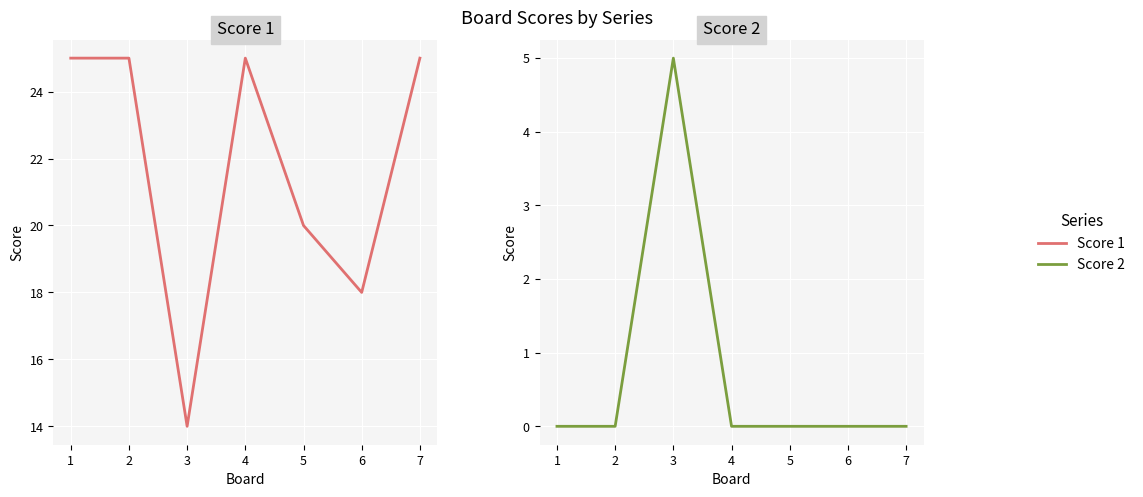

Reading left to right, transcribe all the data shown in this chart.

Score 1: 25	25	14	25	20	18	25
Score 2: 0	0	5	0	0	0	0